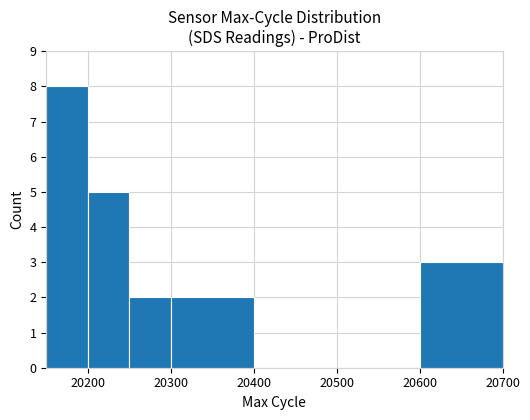

How many distinct data groups are displayed?

1